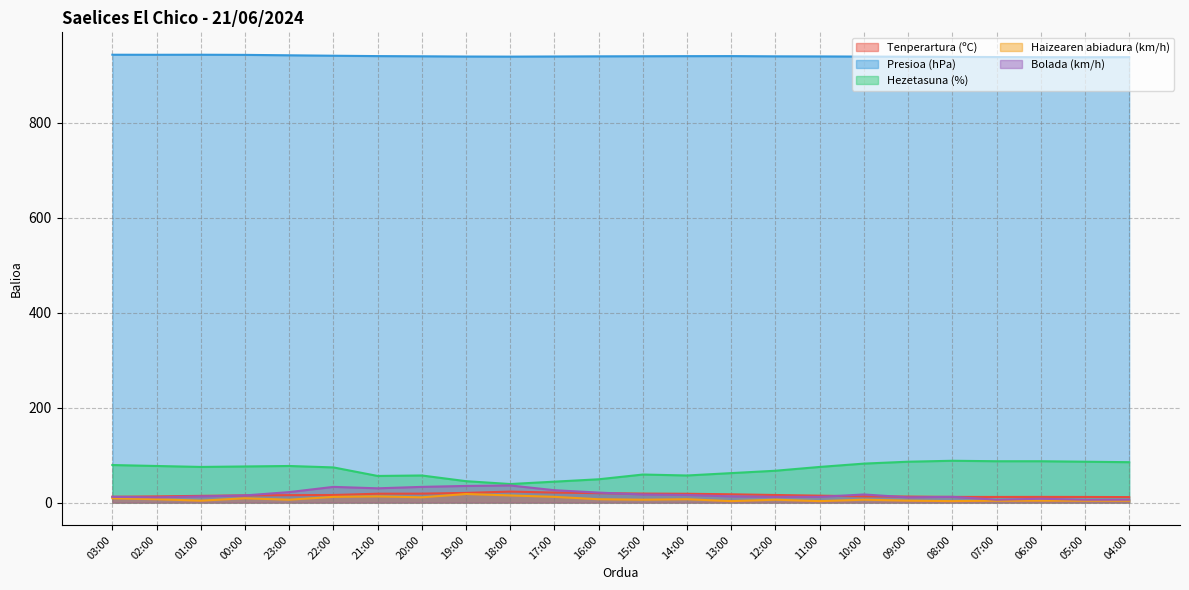

What is the difference between the maximum and minimum values in the Bolada (km/h) series?

30.0